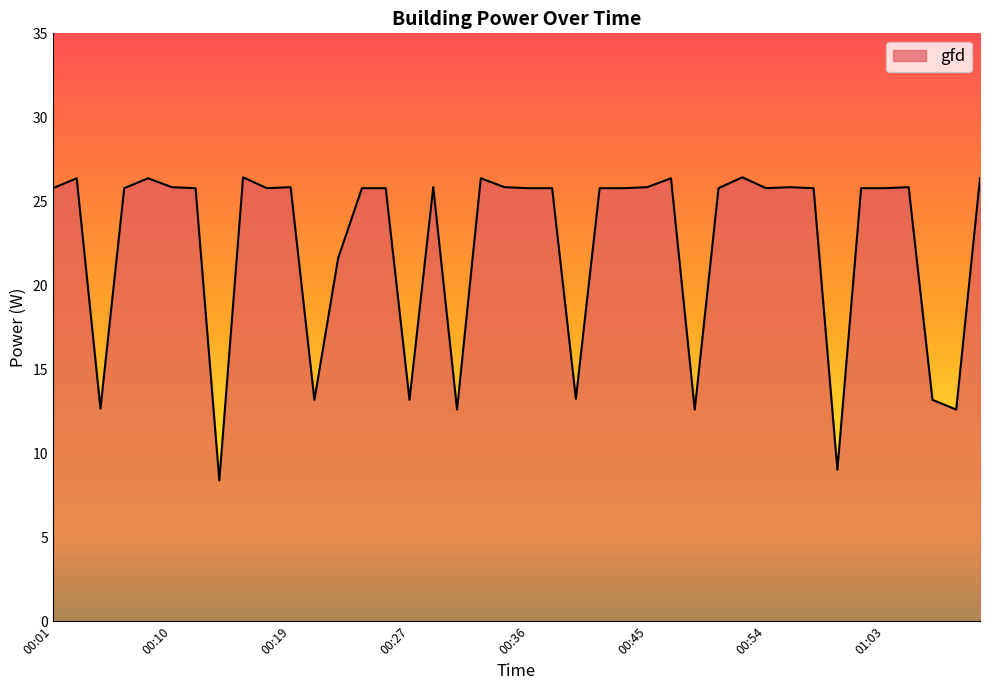

What is the maximum value shown in the chart?

26.4